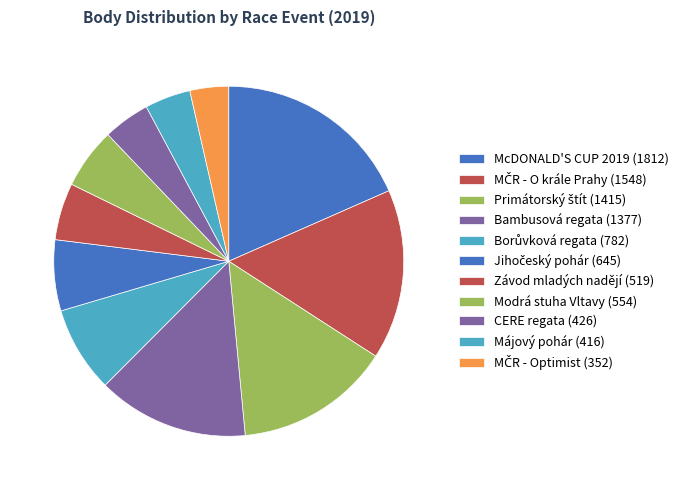

How much of the chart is everything except McDONALD'S CUP 2019?

81.6%